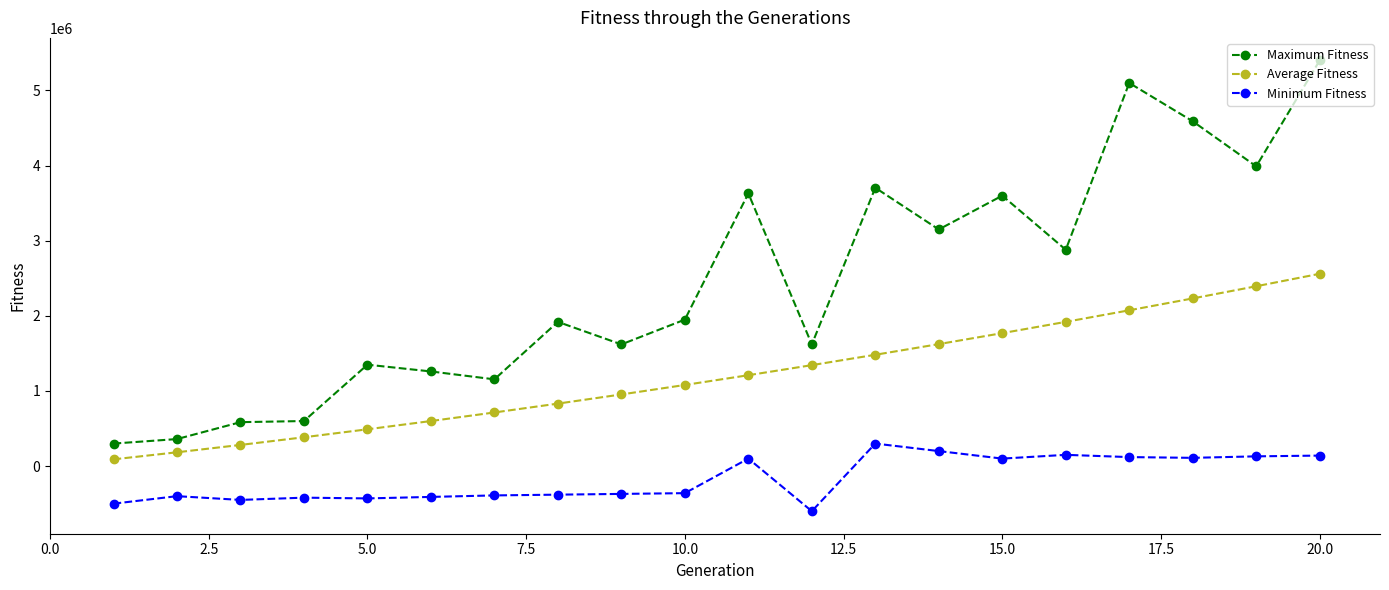

Which series has the widest spread of values?

Maximum Fitness